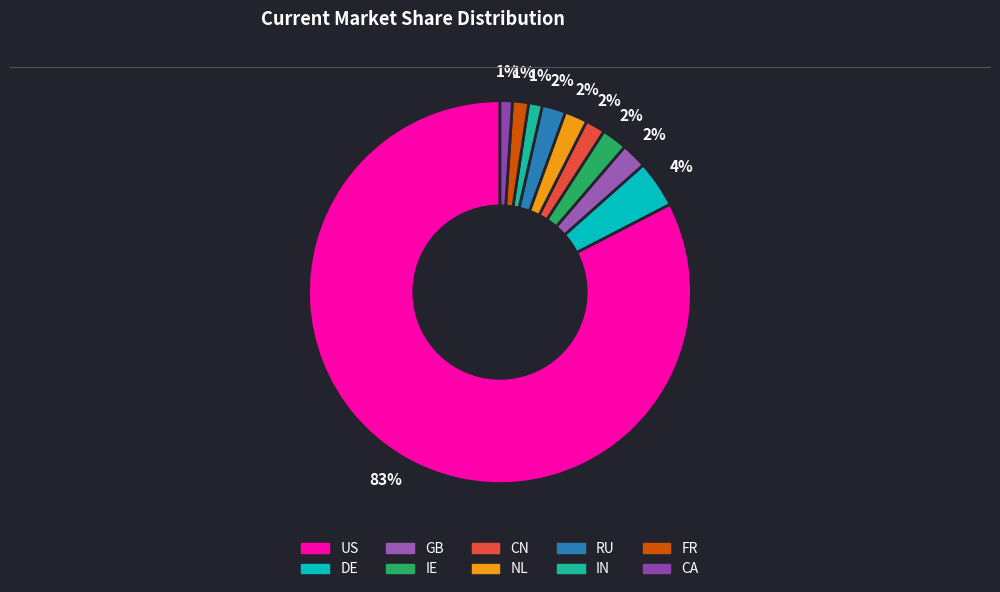

To the nearest percent, what is the difference between the RU and FR slice percentages?

1%